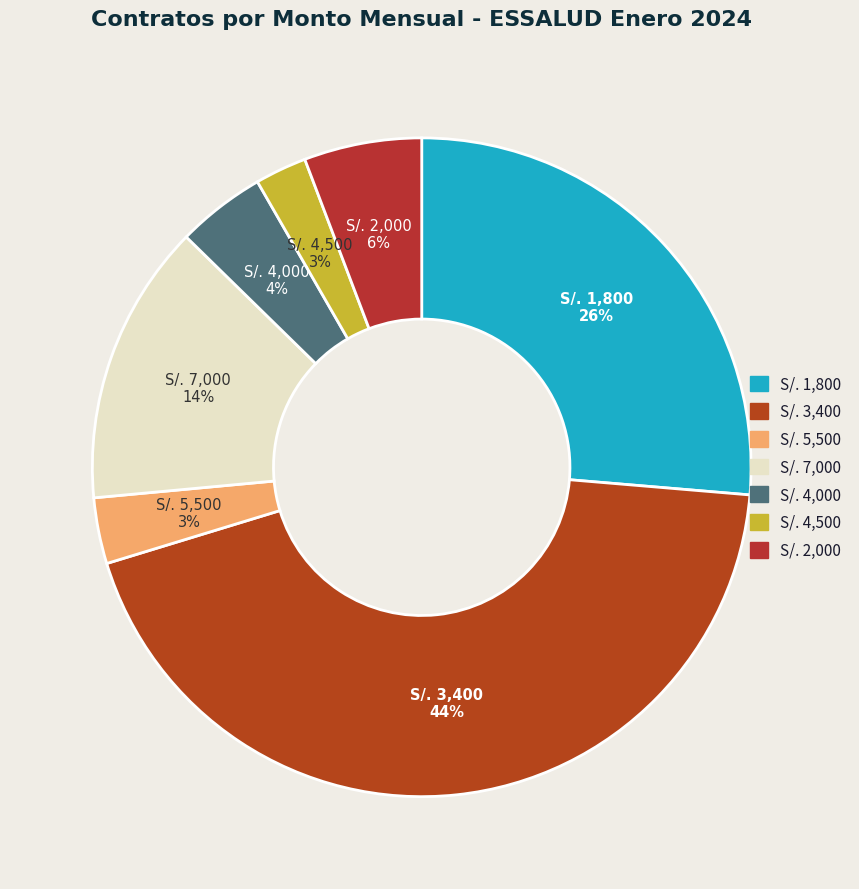

How many segments does this pie chart have?

7